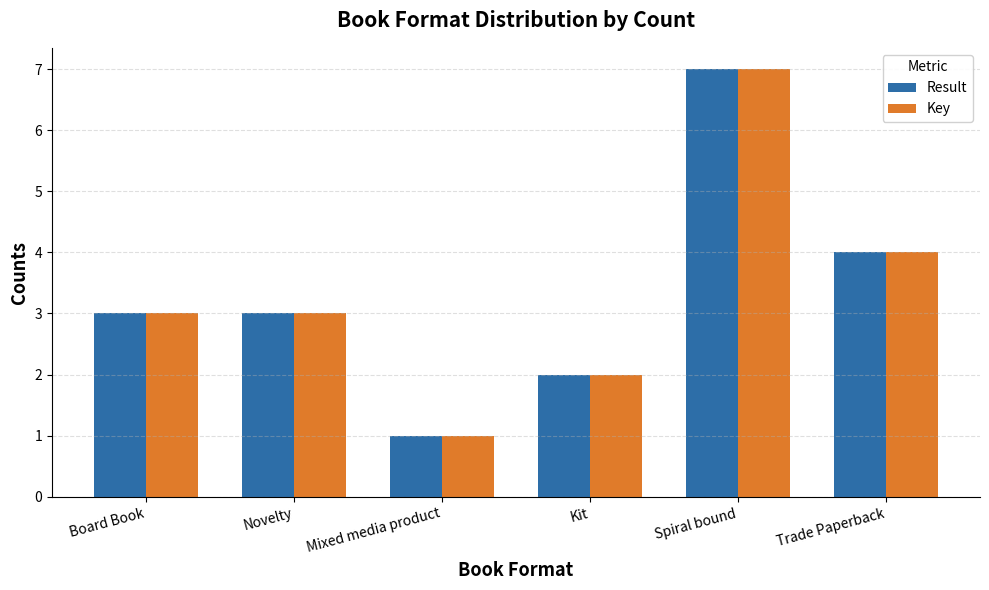

The value of Result at Kit is 3. True or false?

False